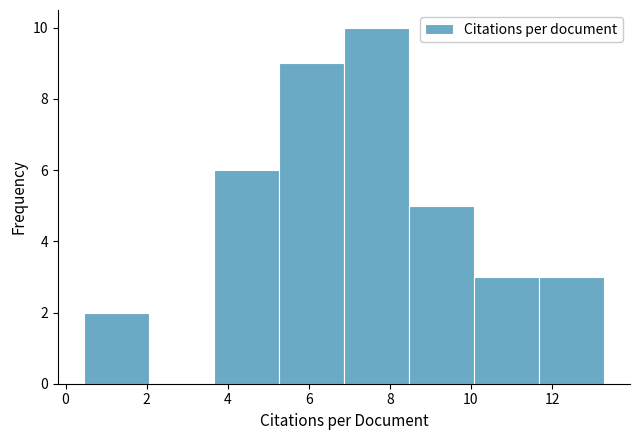

Reading left to right, transcribe this chart: for each bar, give the range it covers on the x-axis and its height. Neither the bar edges nor the heights are printed on the chart, so give them approximately, as read against the axes.

0.4 to 2.0: 2
2.0 to 3.6: 0
3.6 to 5.2: 6
5.2 to 6.8: 9
6.8 to 8.4: 10
8.4 to 10.0: 5
10.0 to 11.6: 3
11.6 to 13.2: 3